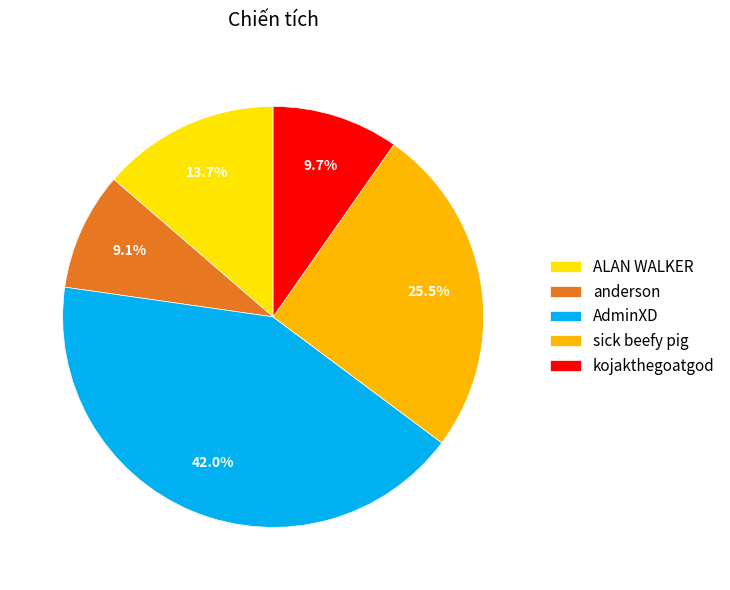

To the nearest percent, what is the difference between the largest and smallest slice percentages?

33%